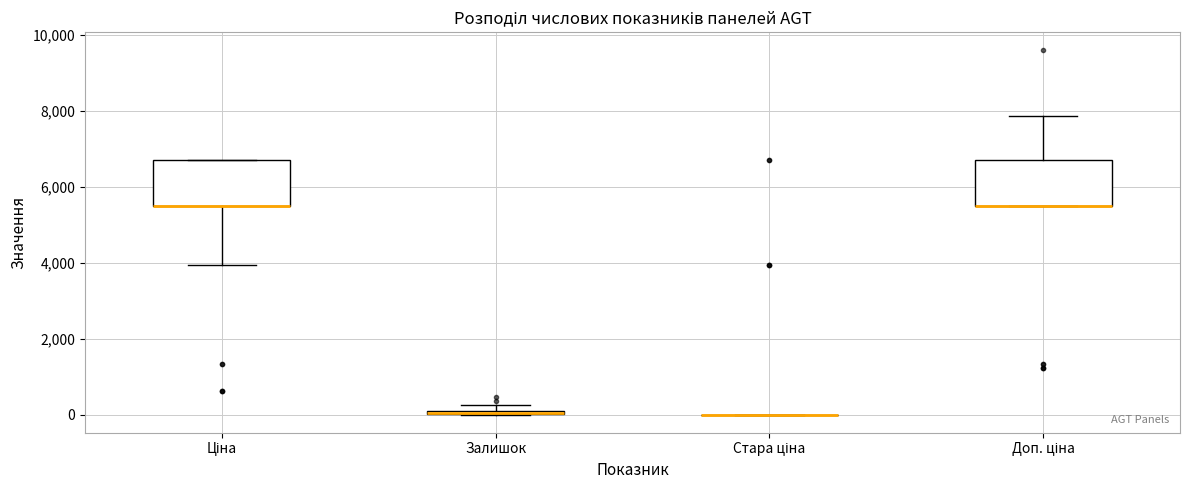

Where is the upper edge of the box for Ціна on the y-axis? The values are not printed on the chart, so give them approximately, as read against the axis.

6800